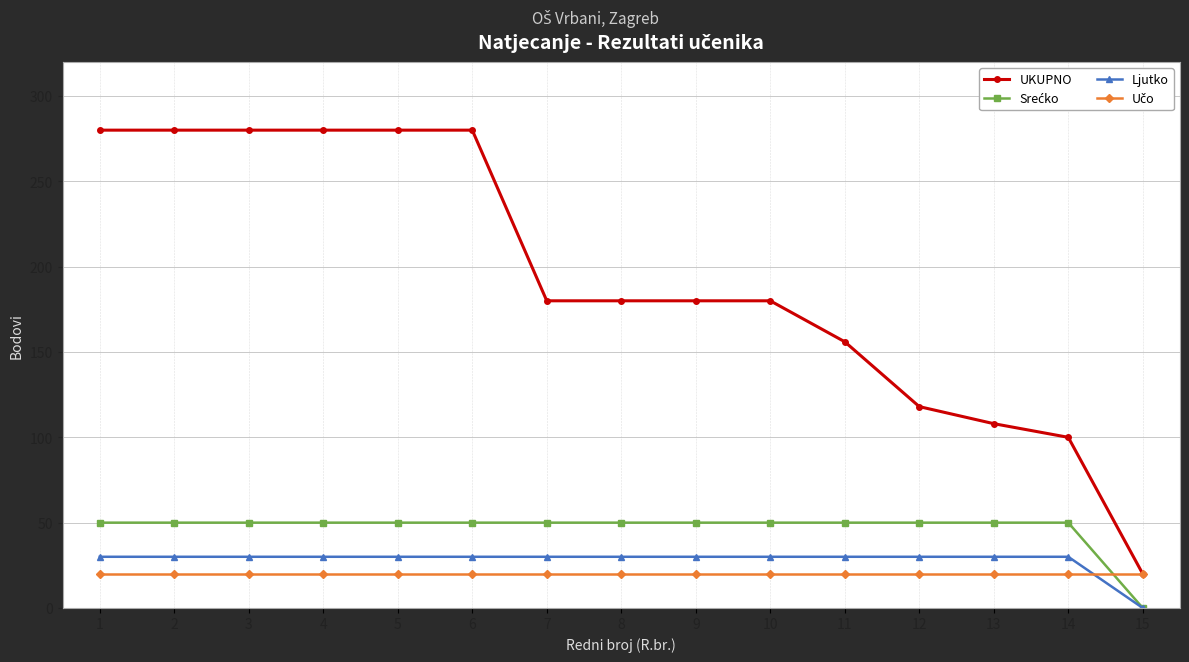

How many lines are shown in the chart?

4